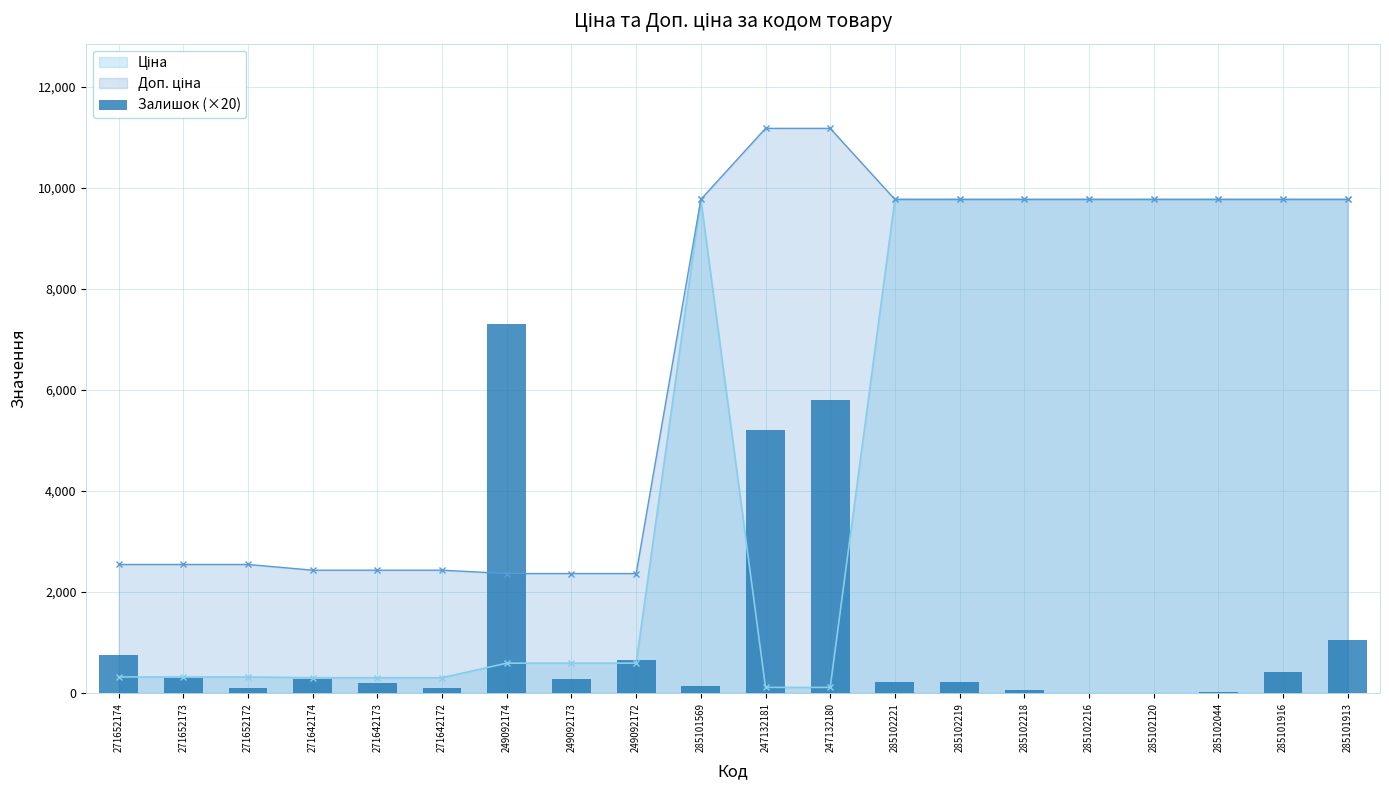

Between 285102120 and 271642173, which is larger?

271642173